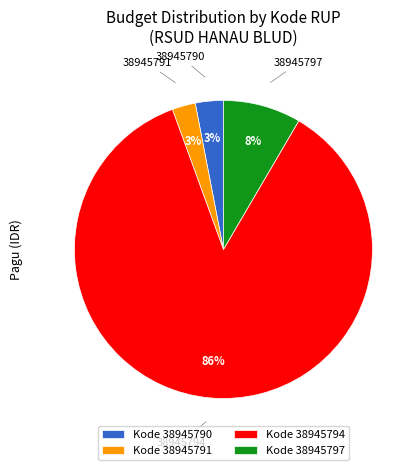

Which category has the biggest portion of the pie?

38945794